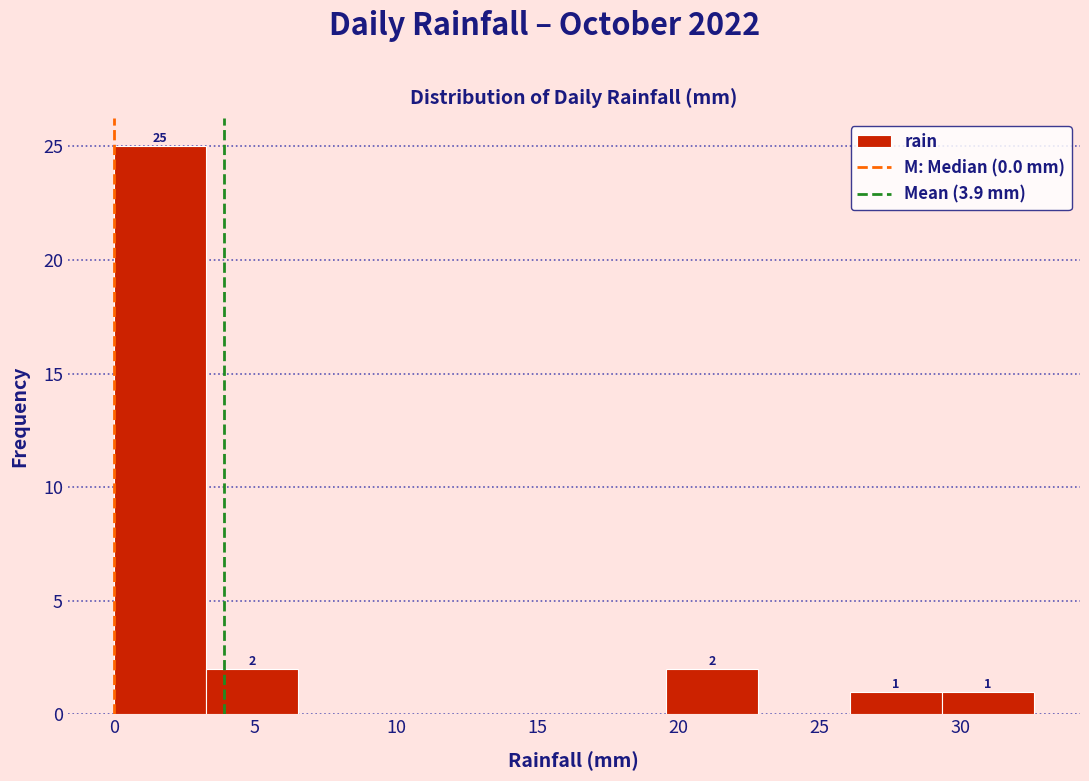

Which range on the x-axis has the tallest bar?

0.0 to 3.5